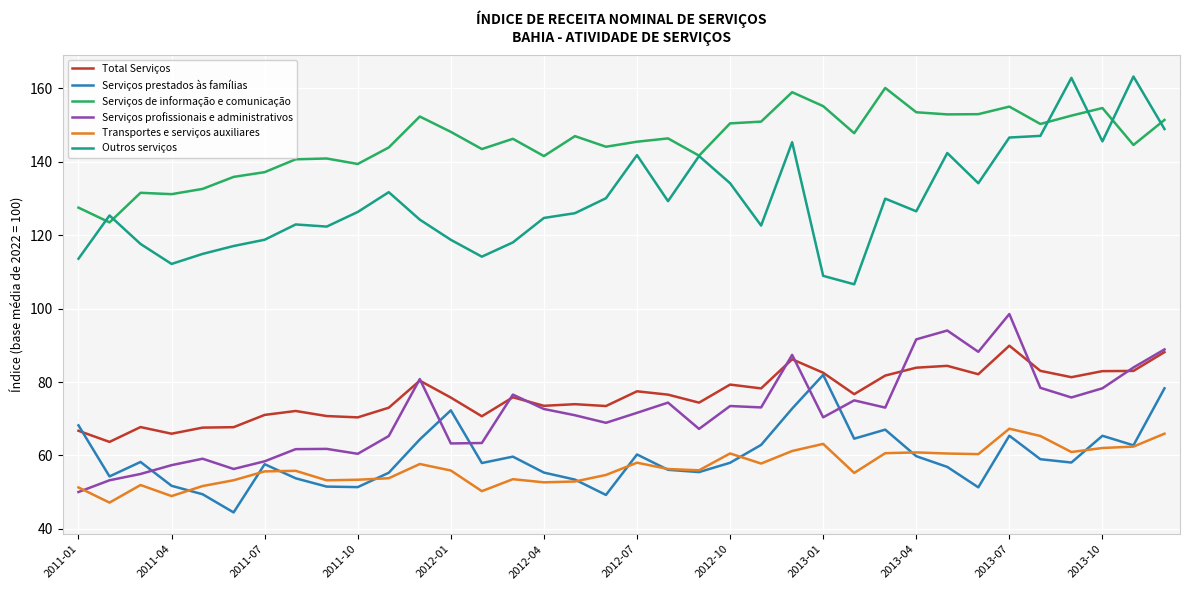

True or false: Outros serviços and Serviços prestados às famílias intersect in this chart.

False